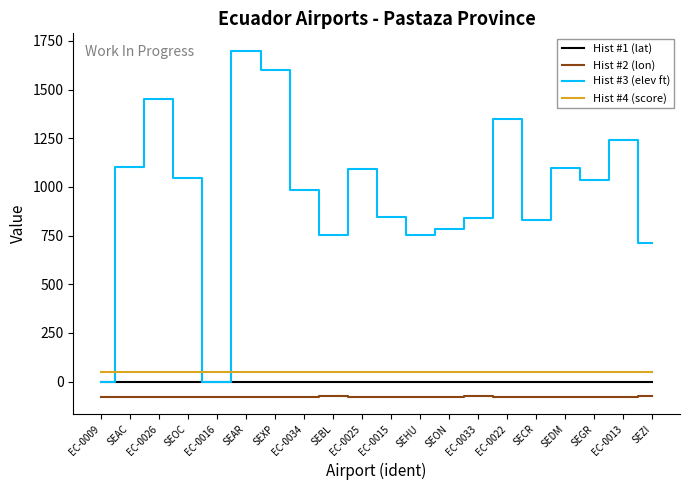

True or false: Hist #3 (elev ft) and Hist #2 (lon) cross at least once.

False